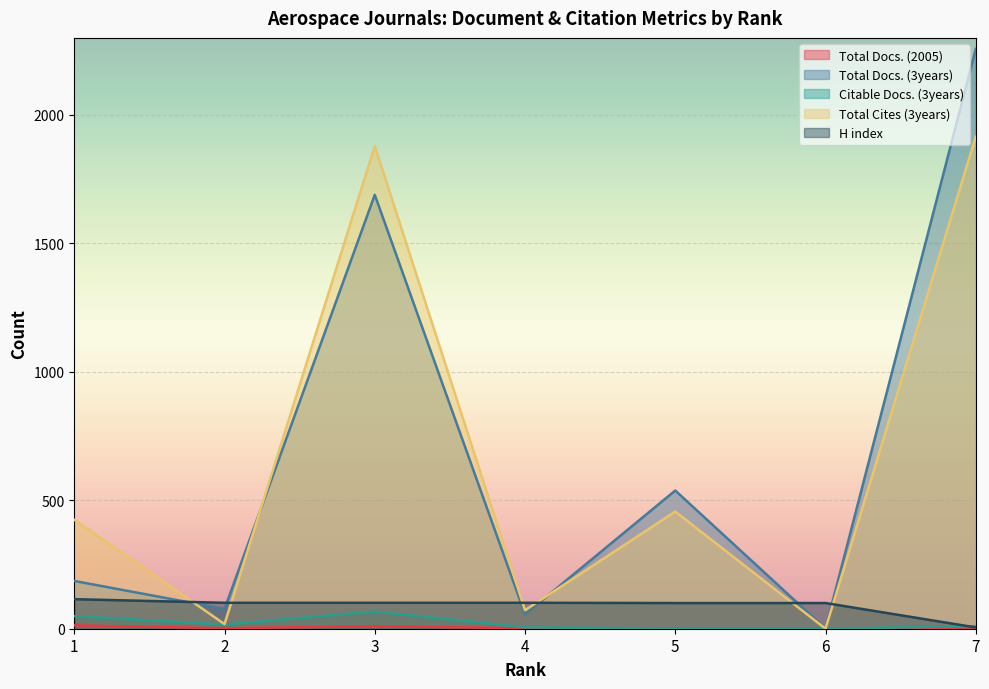

Reading left to right, extract all data points from this chart.

Total Docs. (2005): 13	2	10	2	2	0	5
Total Docs. (3years): 186	77	1689	56	538	0	2257
Citable Docs. (3years): 49	16	67	5	1	0	10
Total Cites (3years): 424	18	1879	72	456	0	1915
H index: 115	101	101	101	100	100	5